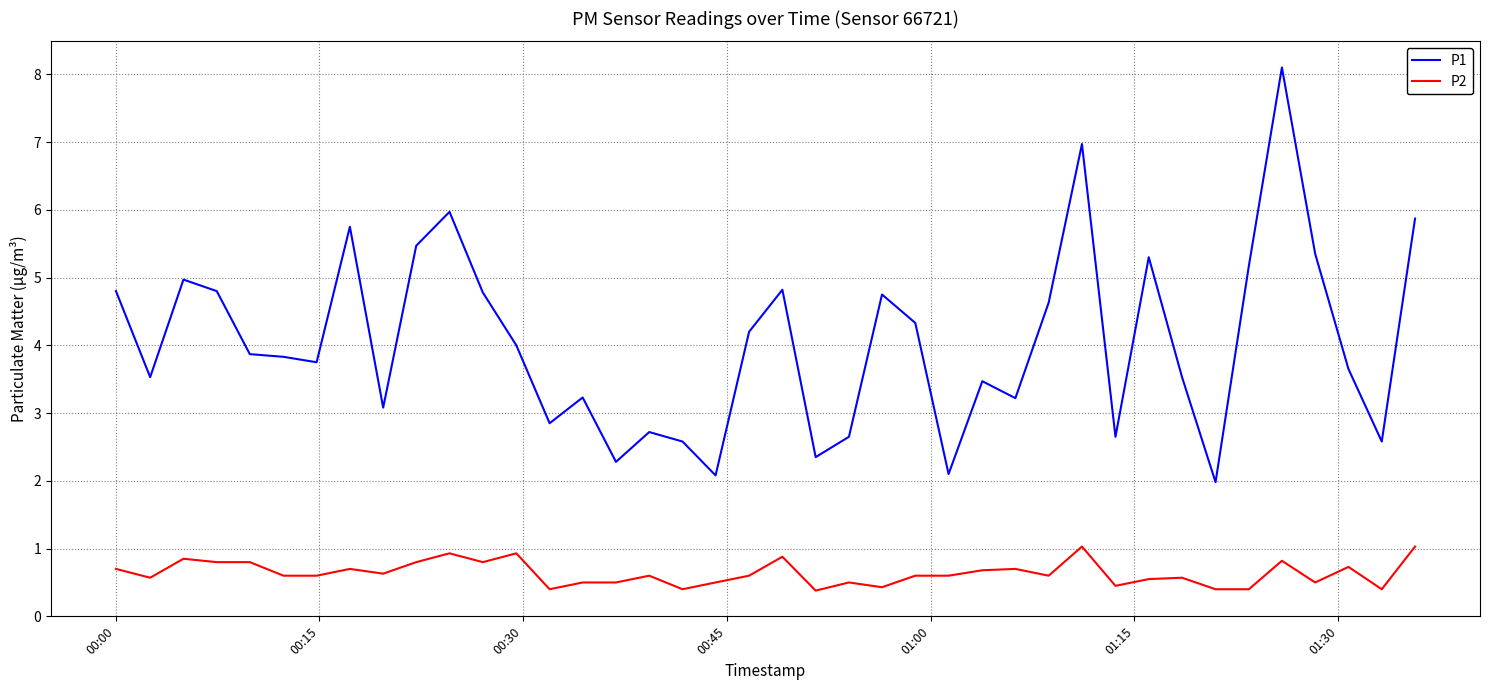

Rank the series by their average value, from lowest to highest.

P2, P1